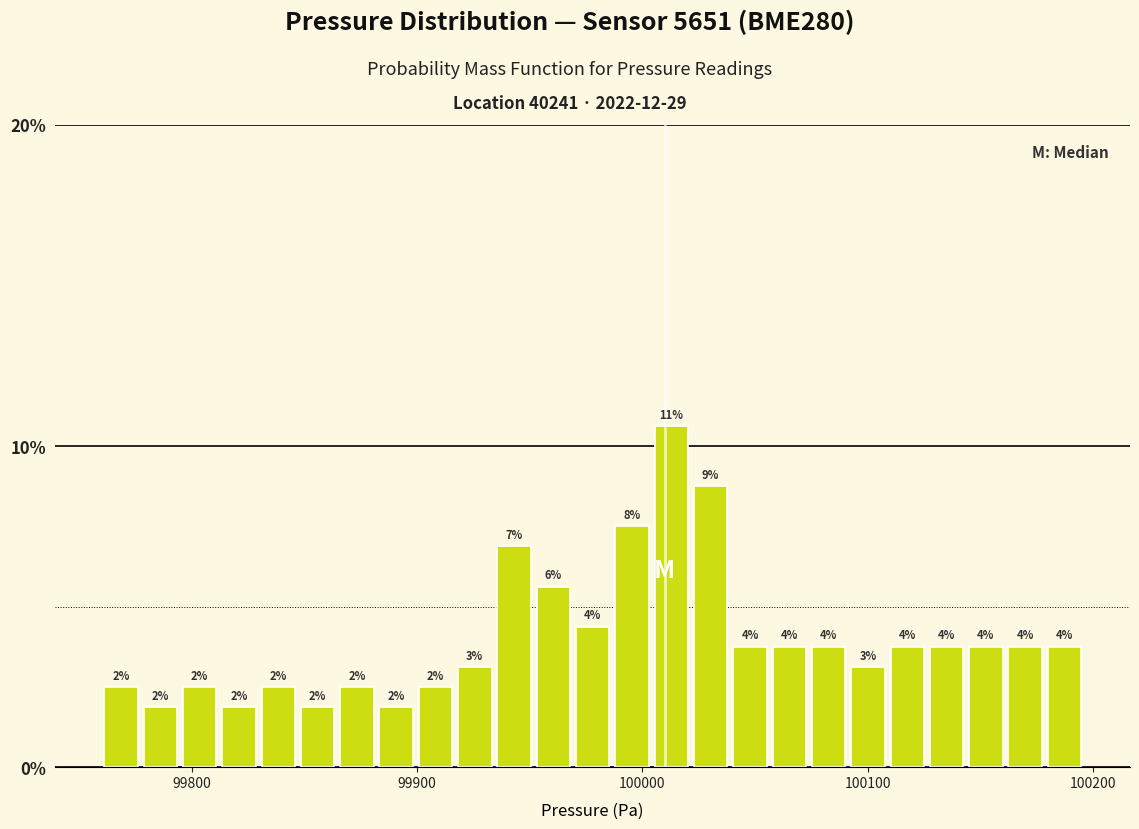

Read against the x-axis, roughly where is the centre of the tallest bar?

100010